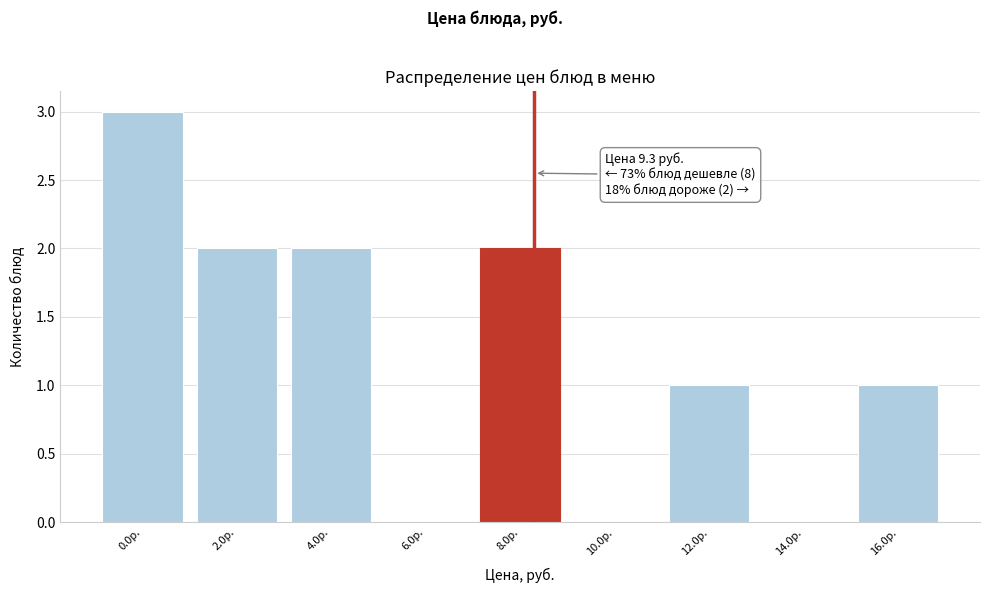

Reading right to left, list all the values displayed in this chart.

16.0р.=1	14.0р.=0	12.0р.=1	10.0р.=0	8.0р.=2	6.0р.=0	4.0р.=2	2.0р.=2	0.0р.=3